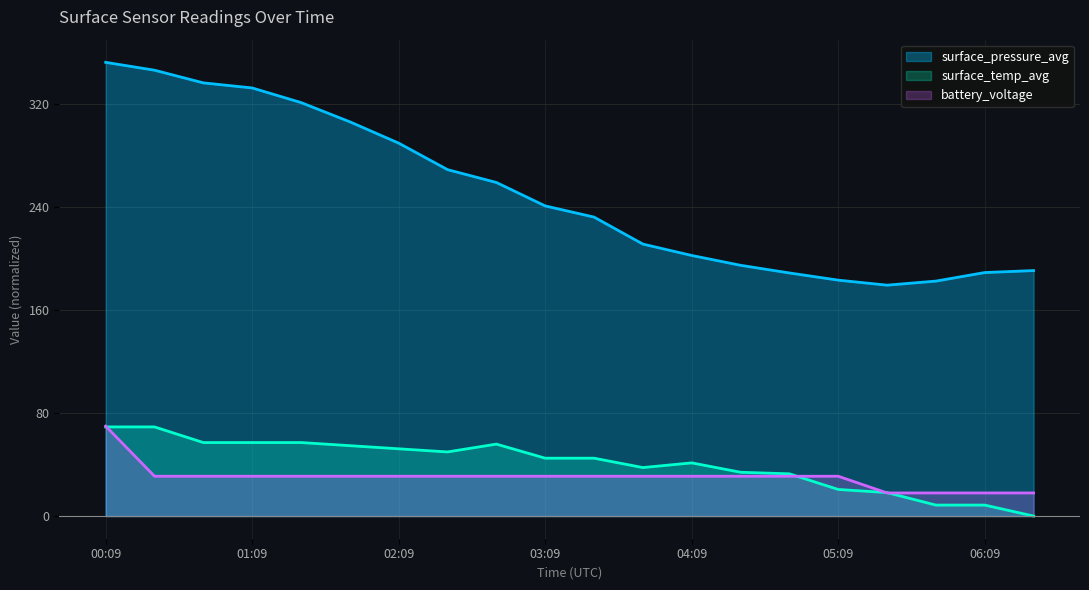

What position from the left is 03:29?

11